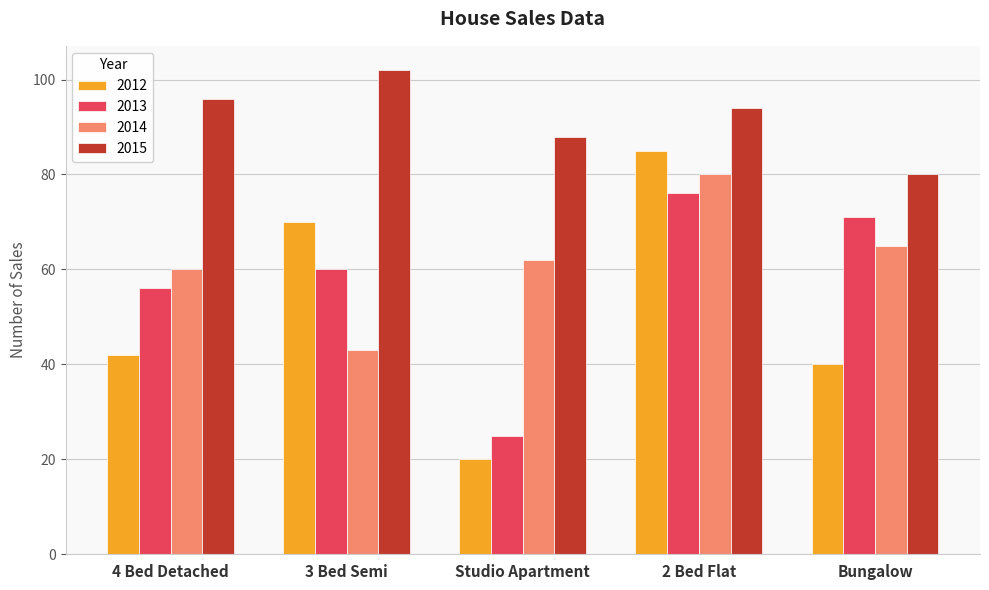

Rank the categories by 2012 value from lowest to highest.

Studio Apartment, Bungalow, 4 Bed Detached, 3 Bed Semi, 2 Bed Flat